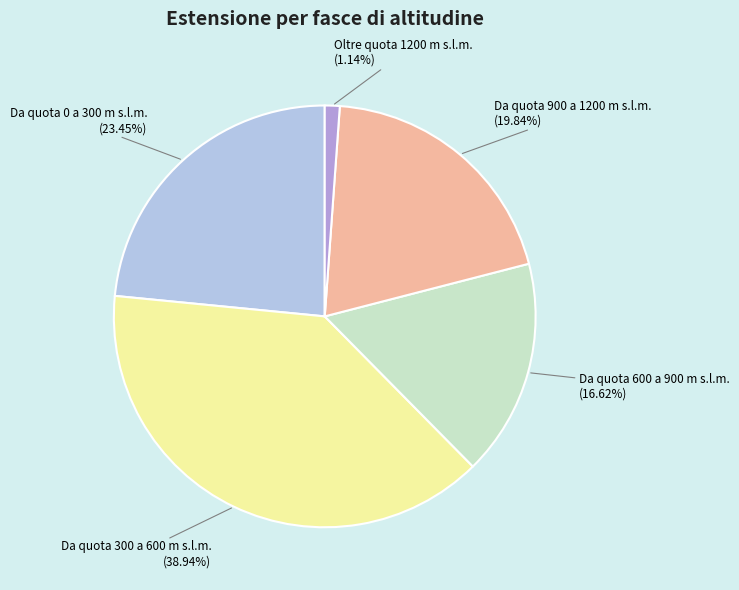

How many slices are in this pie chart?

5